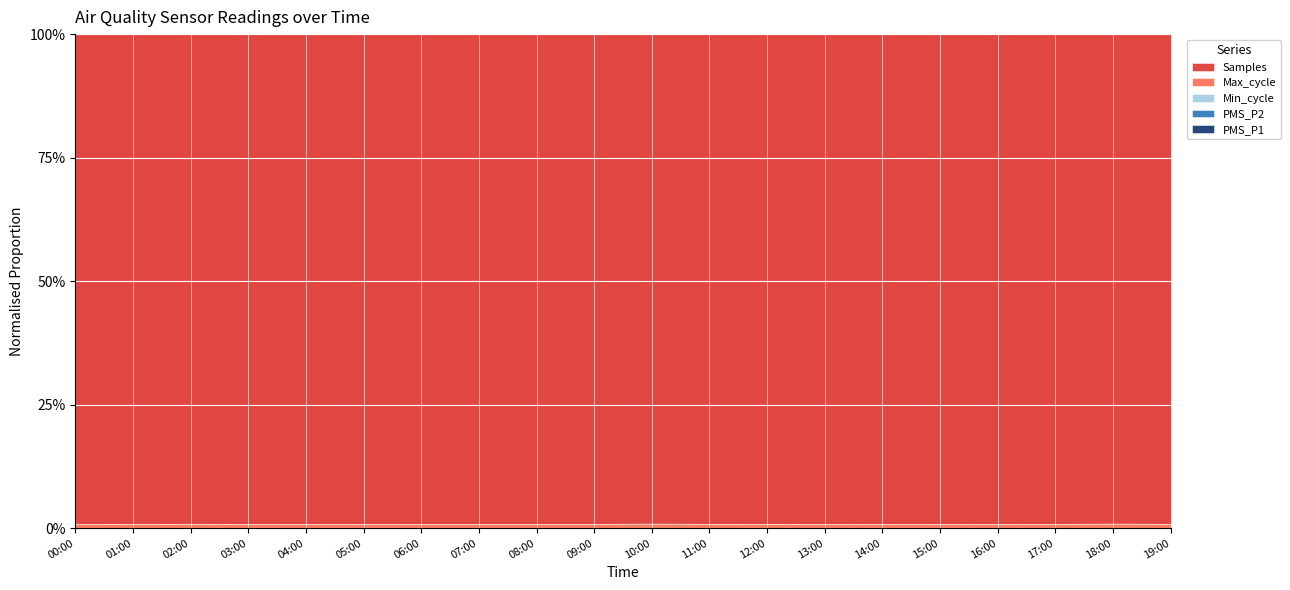

Which series has the largest range (max minus min)?

Samples